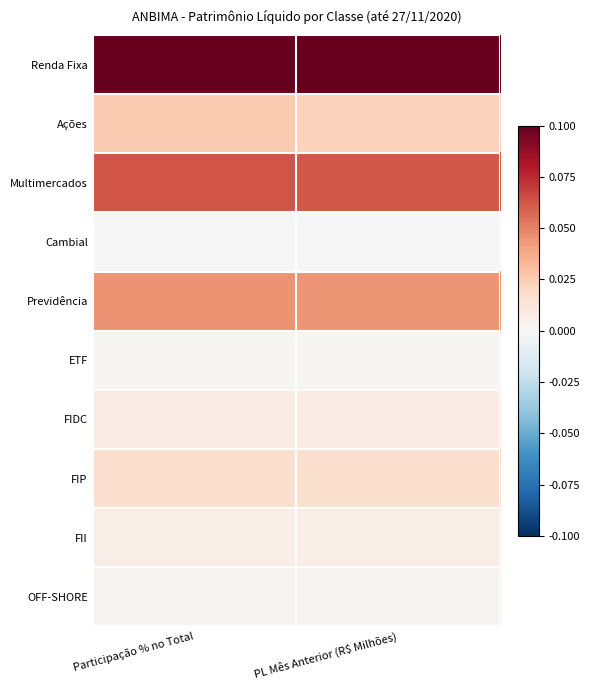

Between PL Mês Anterior (R$ Milhões) and Participação % no Total, which is larger?

PL Mês Anterior (R$ Milhões)